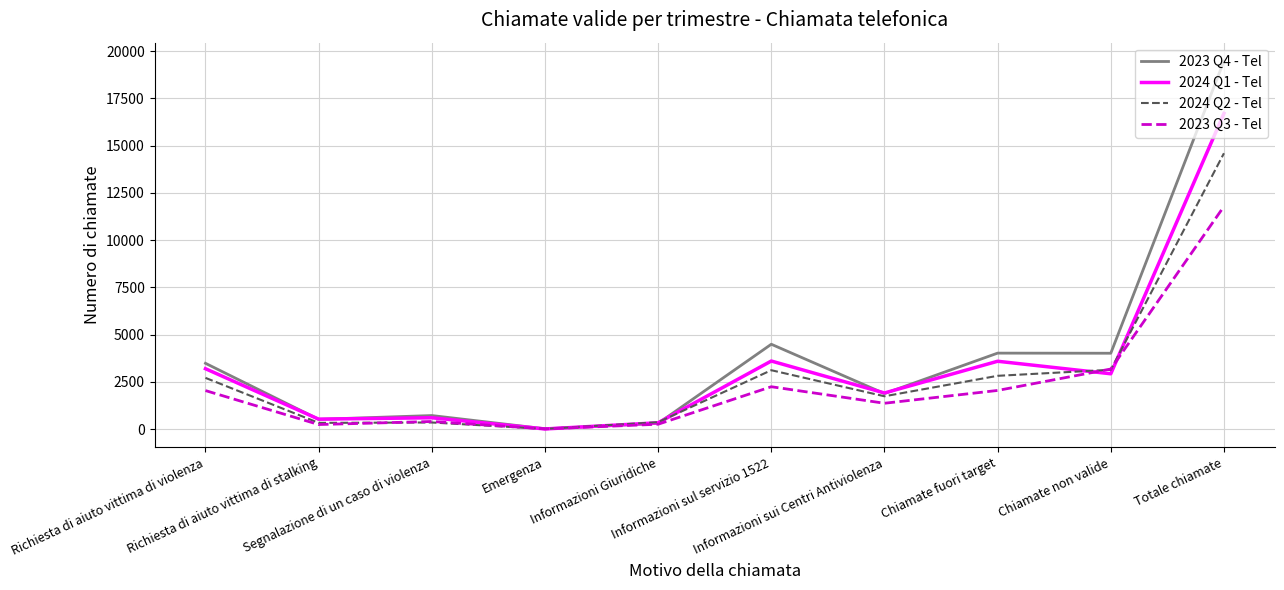

What position from the right is Emergenza?

7